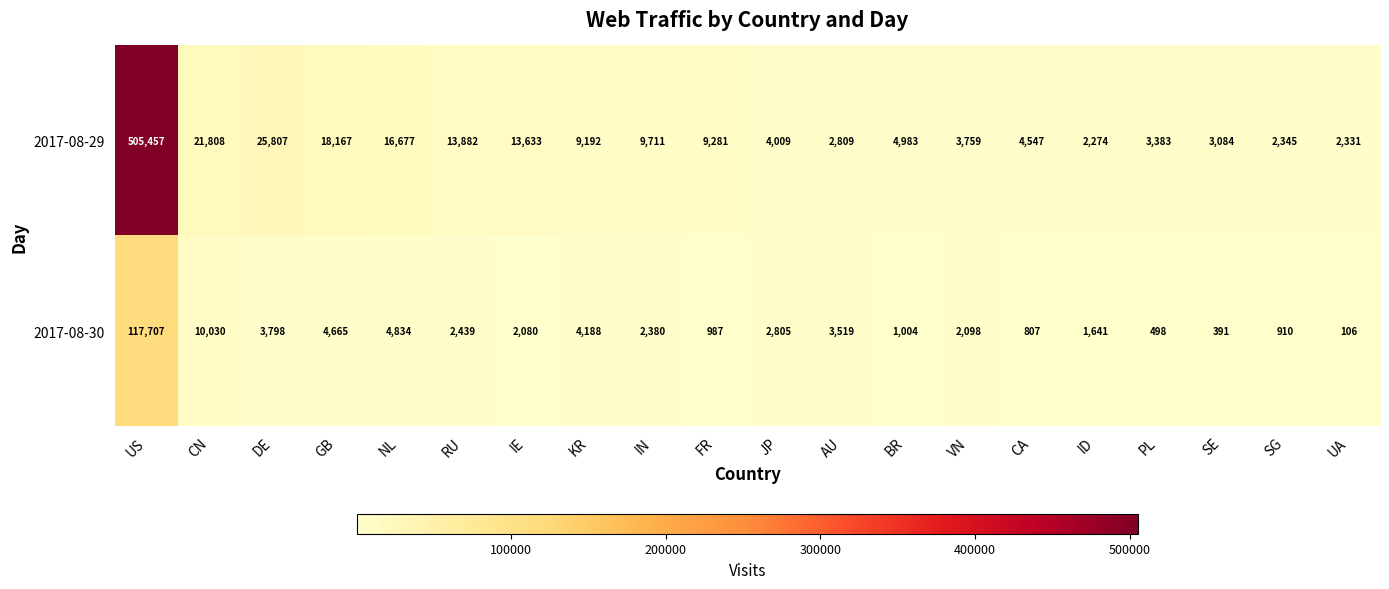

Which series changed the most between ID and SE?

2017-08-30